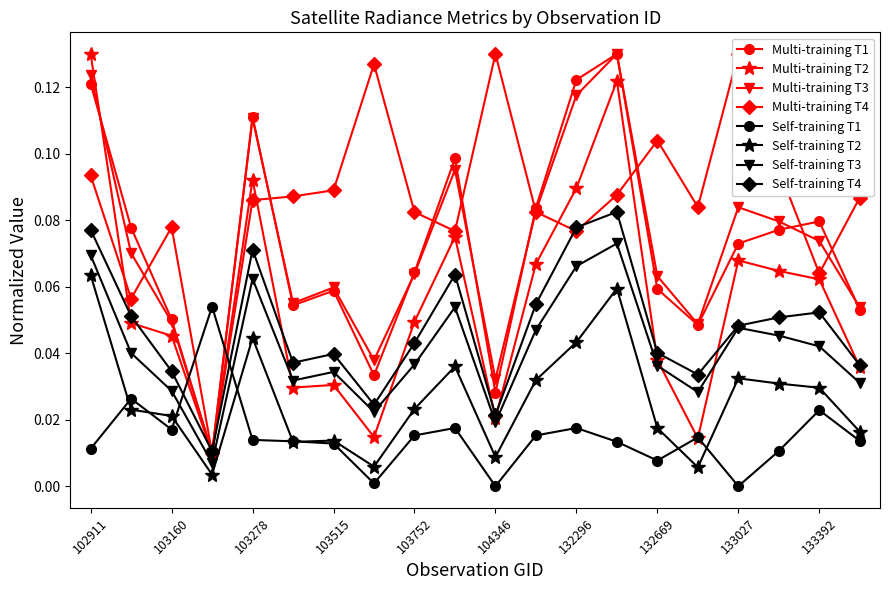

In dnbrad, how many points are lower than both neighbors (excluding endpoints)?

5